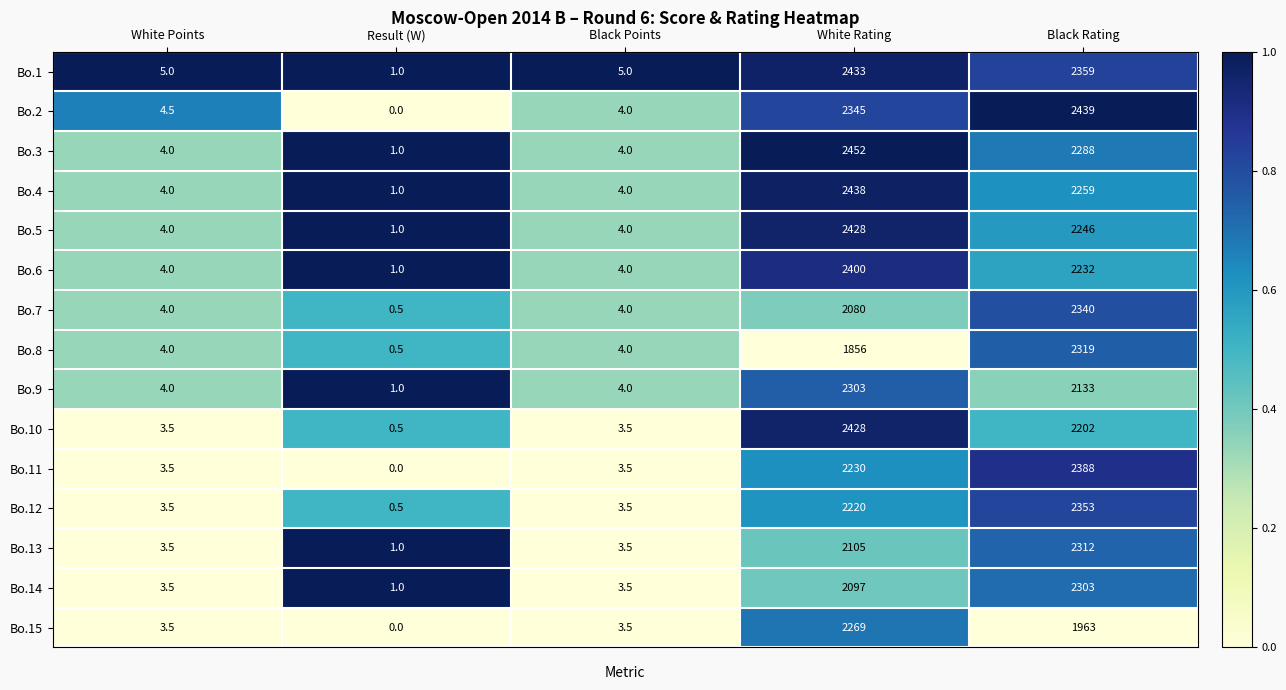

What is the sum of the Bo.2 values at Black Rating and White Points?

2443.5